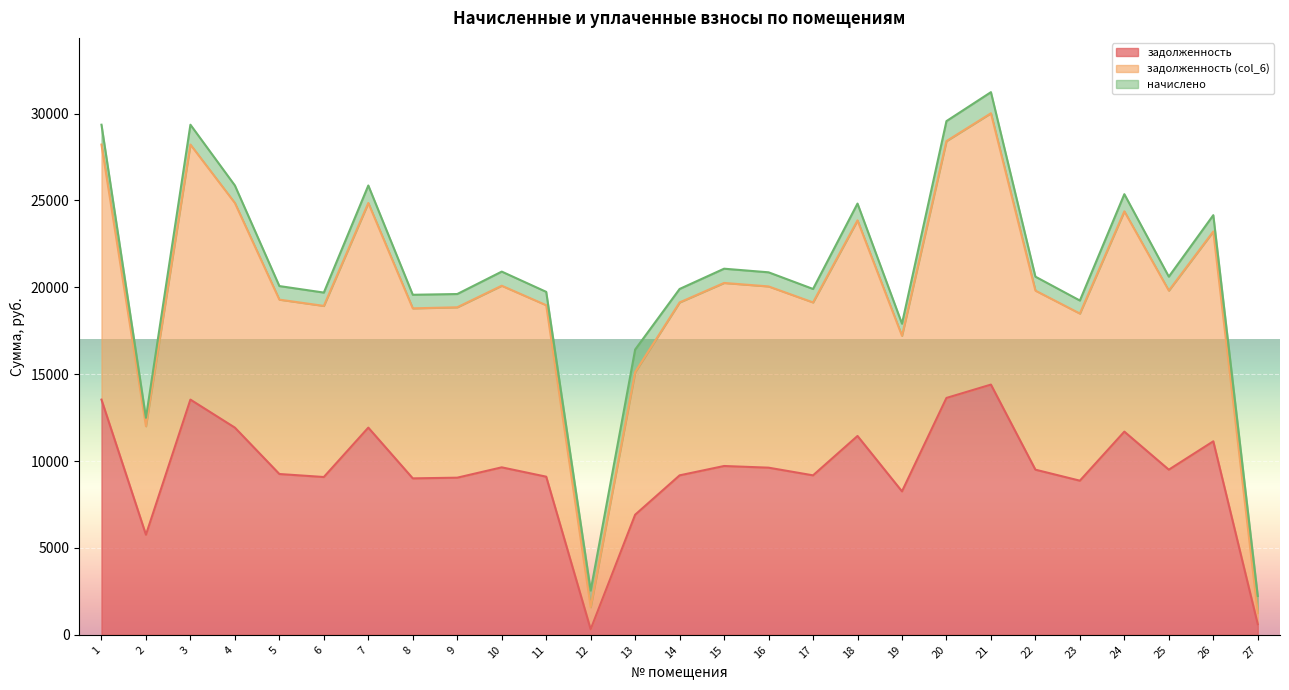

What is the total value across all series at 7?

25858.4